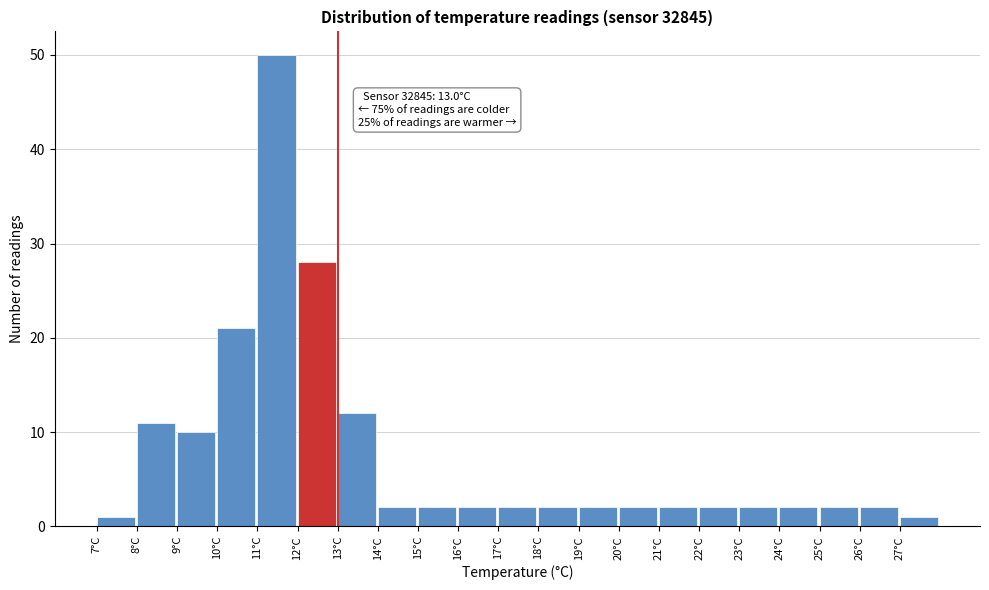

Over which range of the x-axis is the bar tallest?

11 to 12